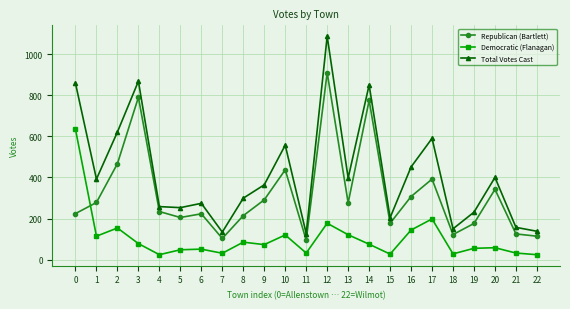

At which category does the chart reach its peak across all series?

12